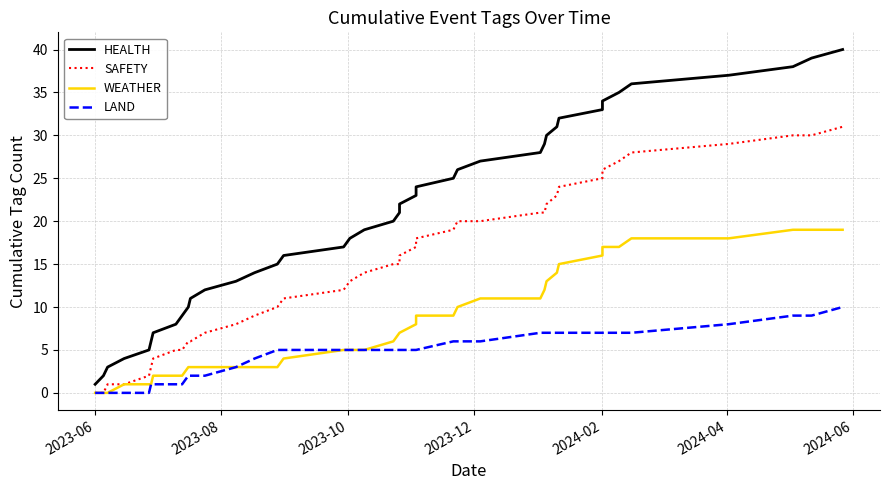

True or false: WEATHER and HEALTH intersect in this chart.

False